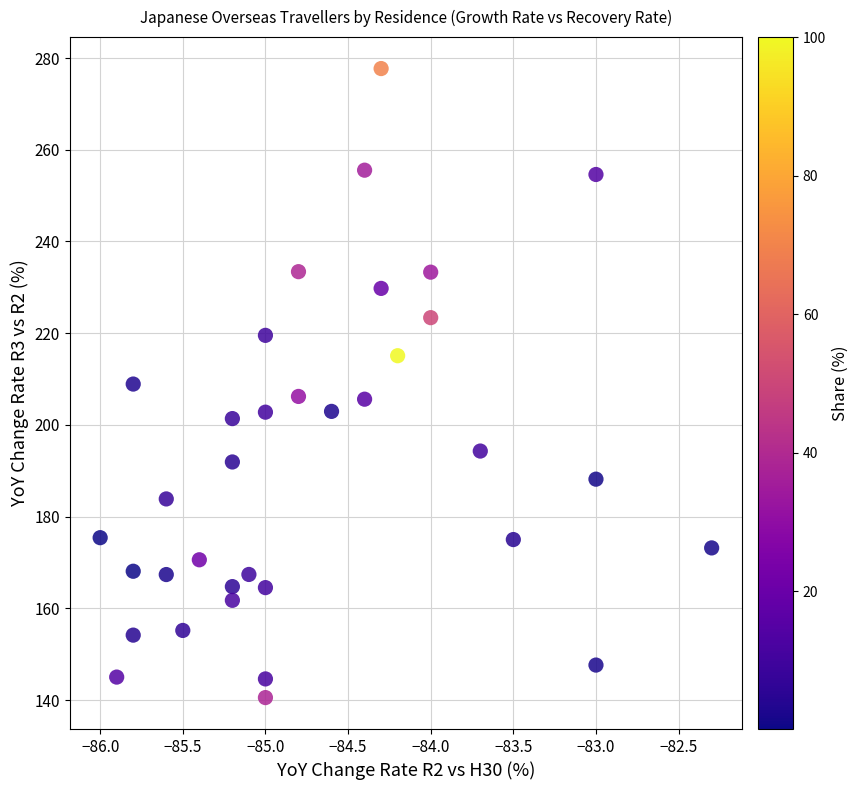

What is the range of X values (max minus min)?

3.7